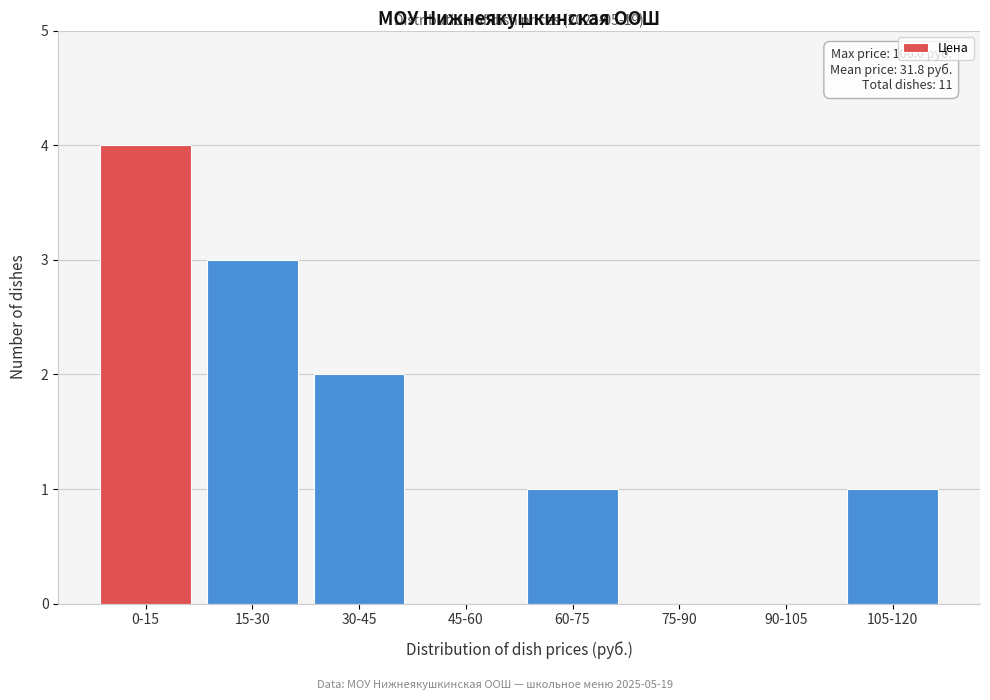

Reading left to right, transcribe all the data shown in this chart.

0-15=4	15-30=3	30-45=2	45-60=0	60-75=1	75-90=0	90-105=0	105-120=1